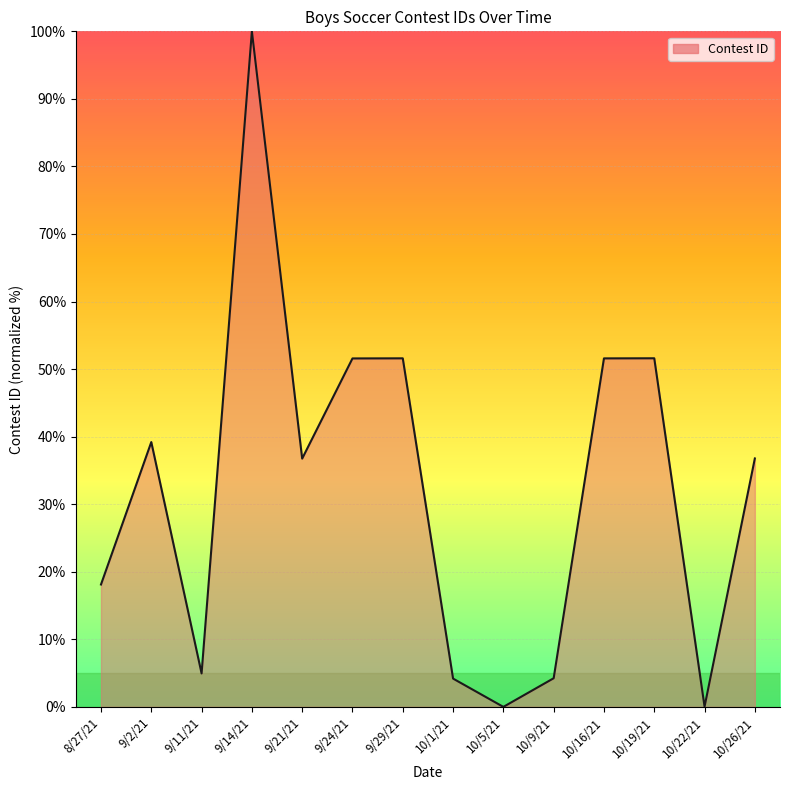

What position from the right is 9/14/21?

11